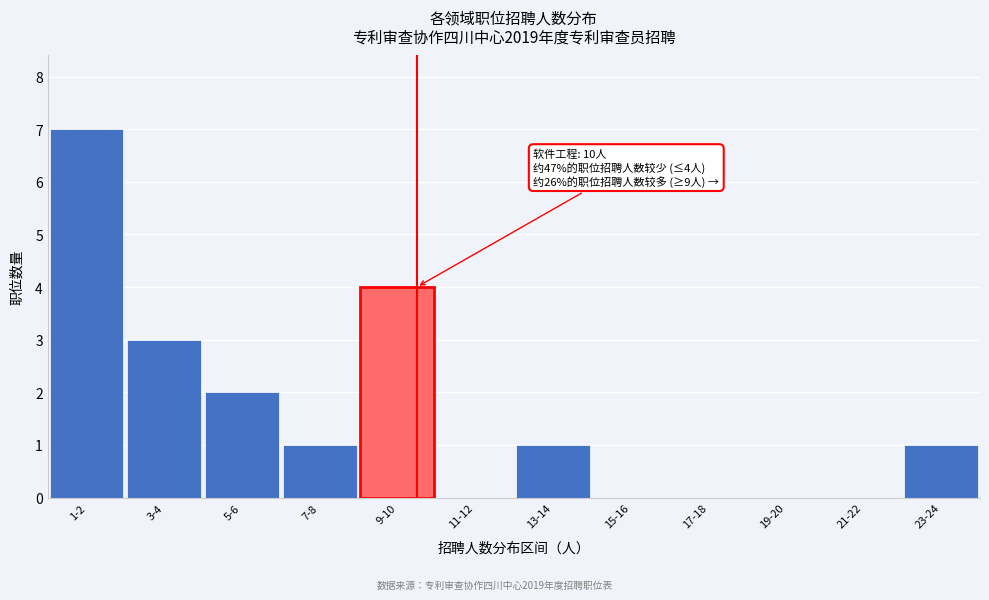

Reading right to left, transcribe all the data shown in this chart.

23-24=1	21-22=0	19-20=0	17-18=0	15-16=0	13-14=1	11-12=0	9-10=4	7-8=1	5-6=2	3-4=3	1-2=7